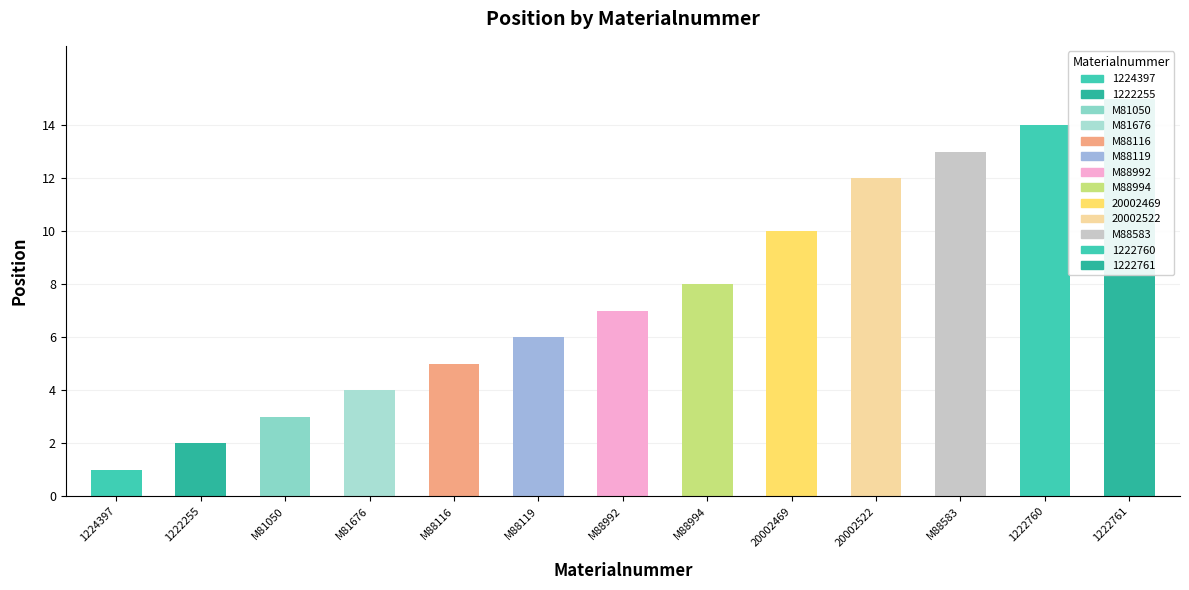

Where is the data nearest to the value 8?

M88994